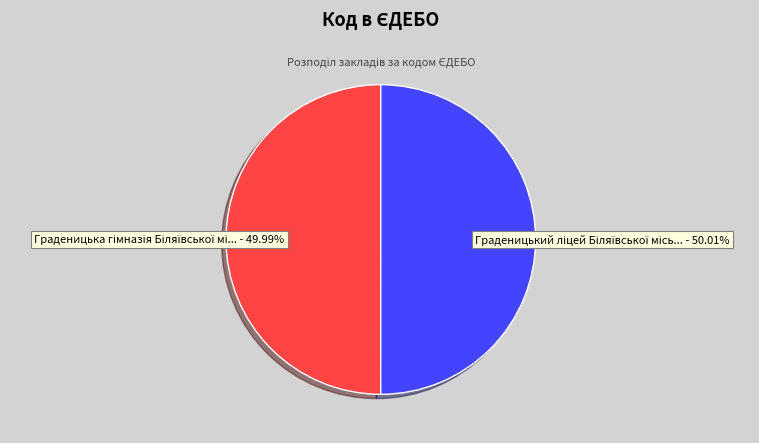

Does any single category account for the majority?

Yes